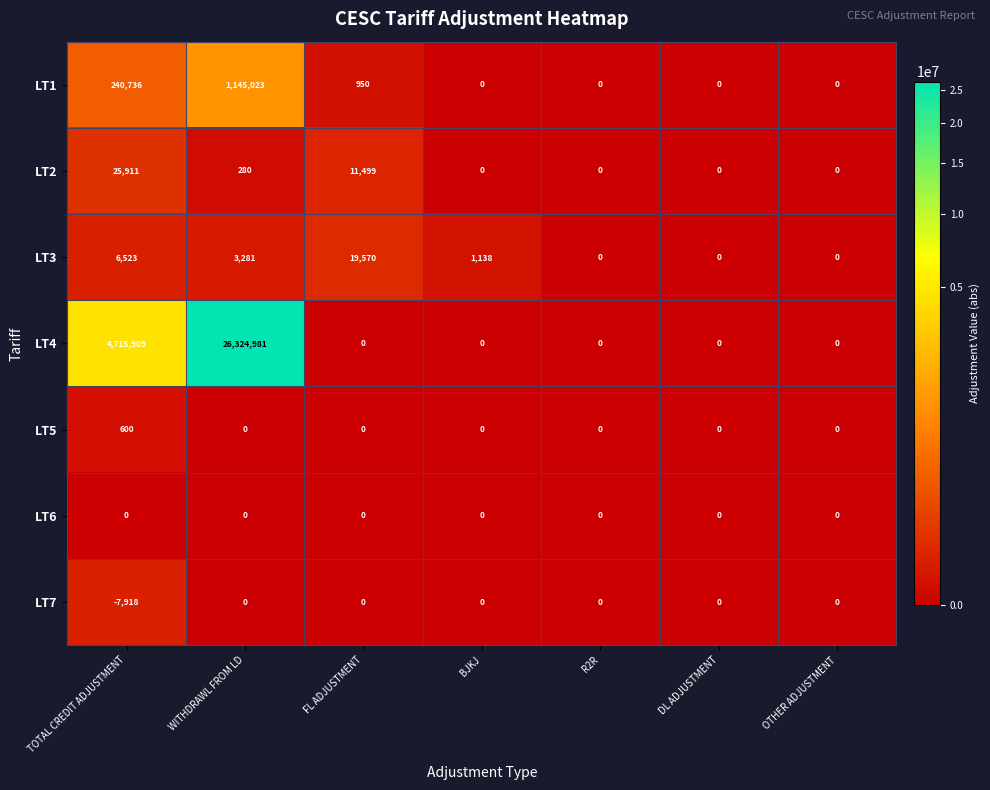

The value of LT4 at FL ADJUSTMENT is 0. True or false?

True